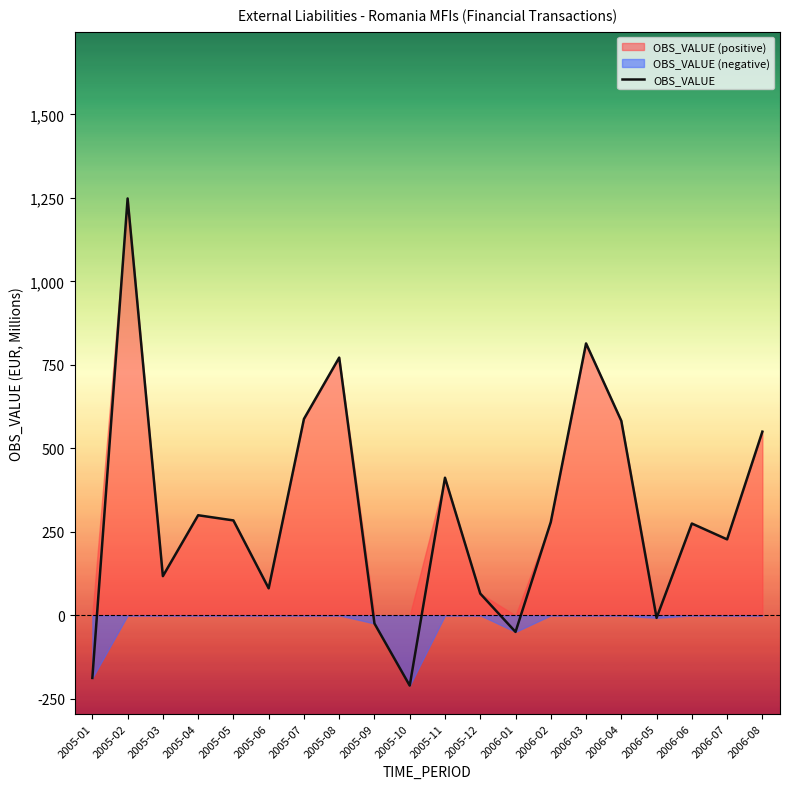

What is the maximum value shown in the chart?

1248.3